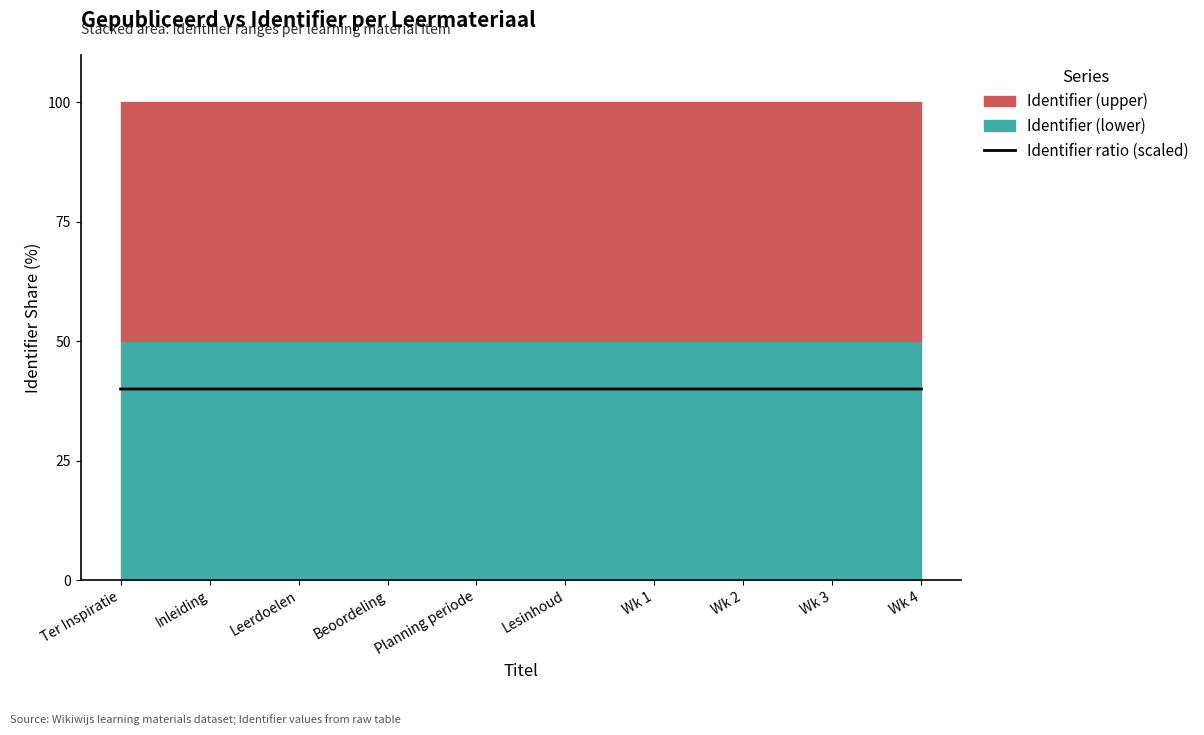

Reading left to right, what are all the values shown in this chart?

40.0	40.0	40.0	40.0	40.0	40.0	40.0	40.0	40.0	40.0